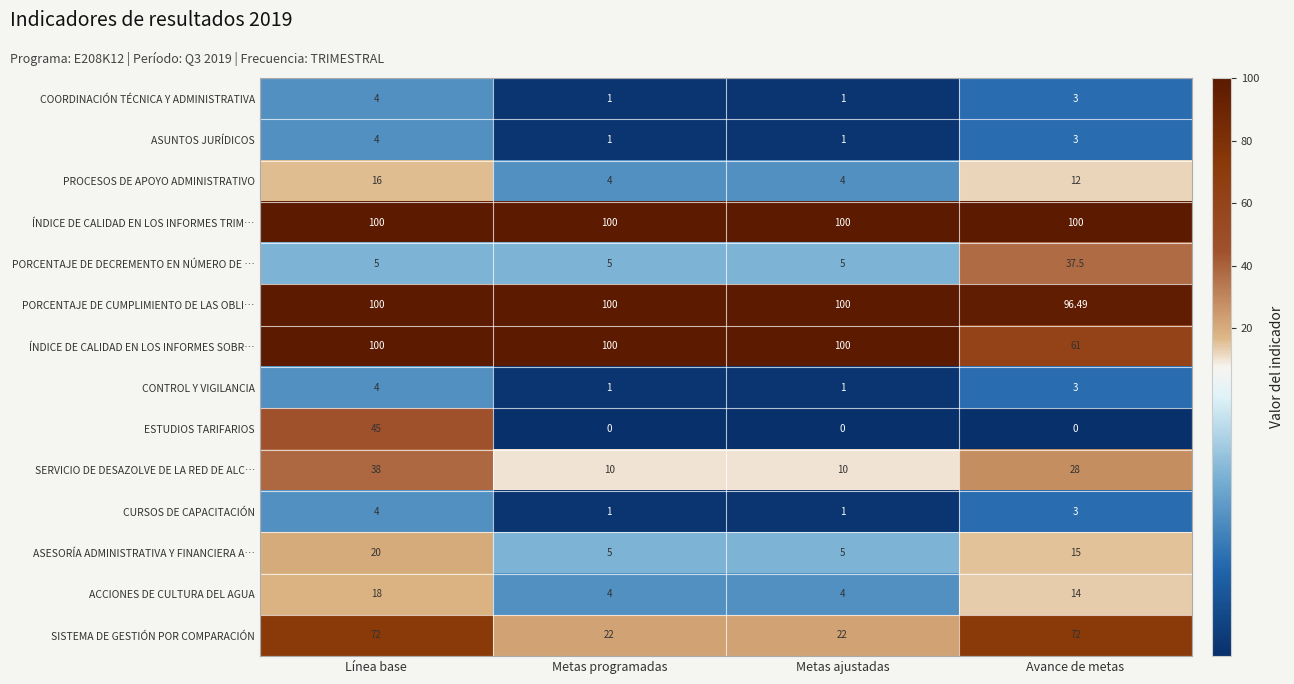

What is the spread (max minus min) of values at Avance de metas?

100.0